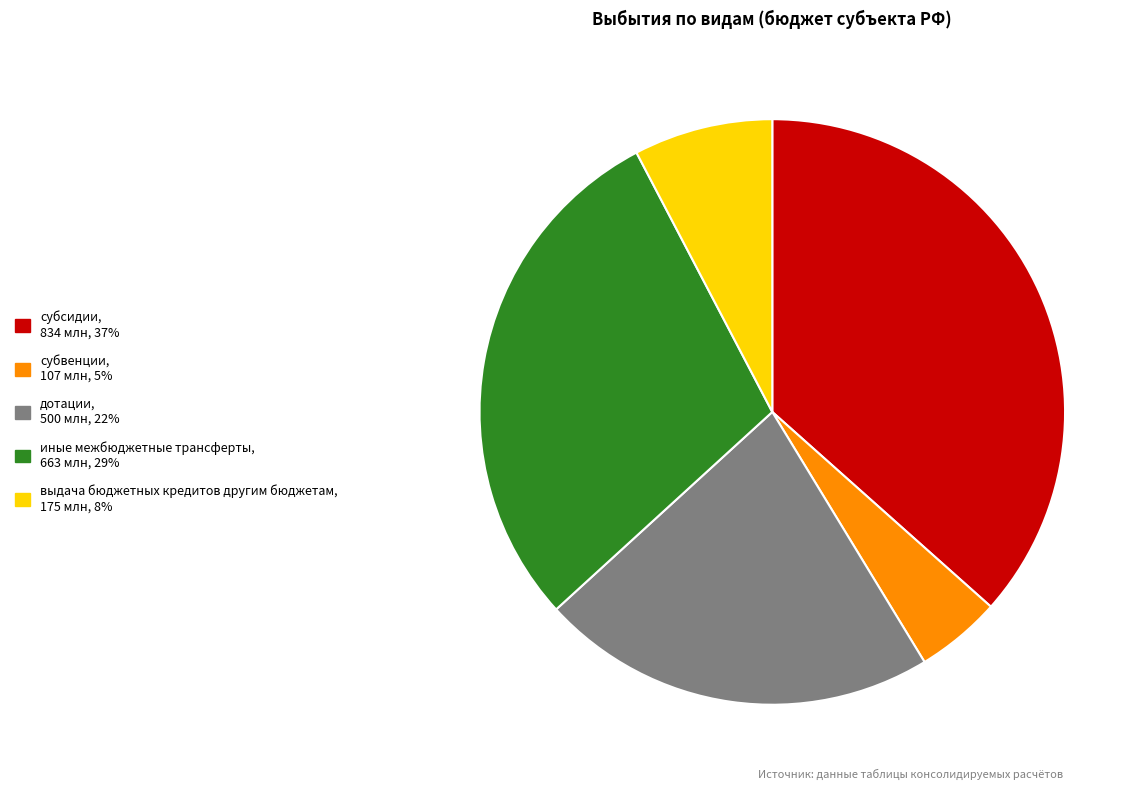

How many segments does this pie chart have?

5